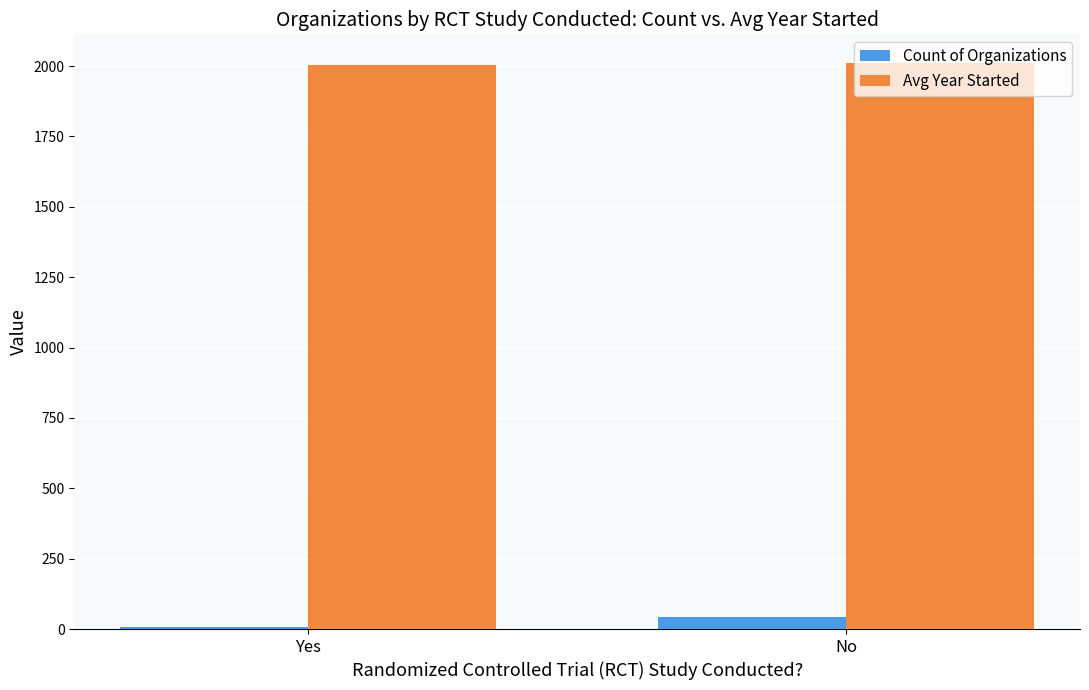

What position from the left is No?

2